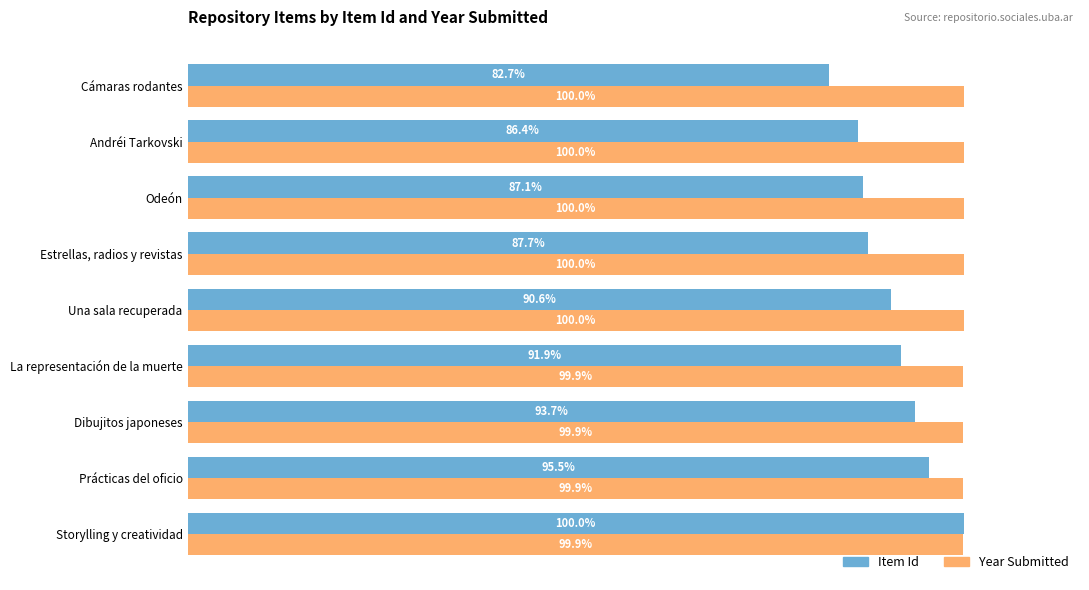

List the series in order of their overall mean, highest first.

Year Submitted, Item Id